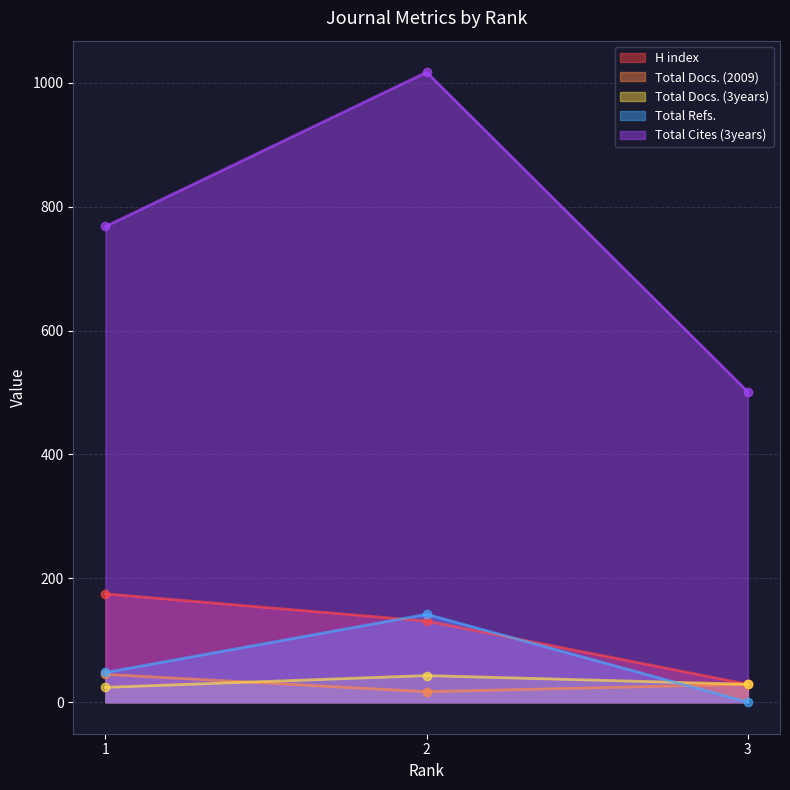

Count the Total Docs. (2009) values in the range 17 to 45.

3